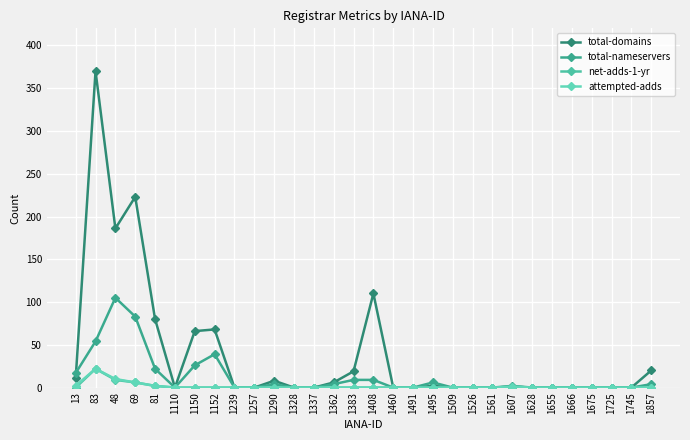

How many lines are shown in the chart?

4